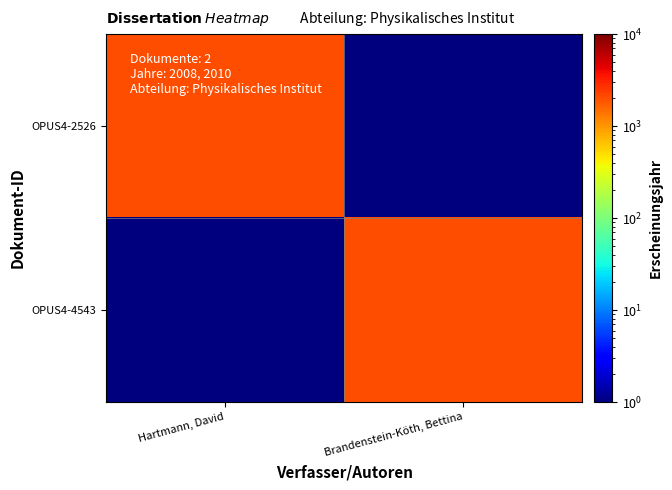

At which category is the sum across all series the highest?

Brandenstein-Köth, Bettina